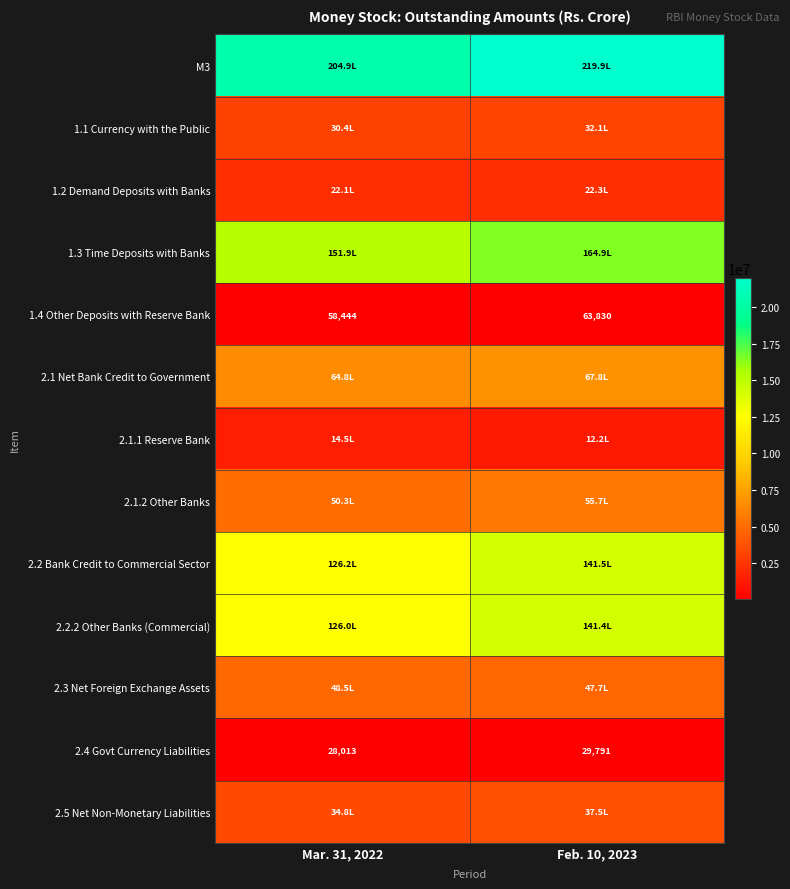

The 1.4 Other Deposits with Reserve Bank series shows 83304 at Mar. 31, 2022. True or false?

False